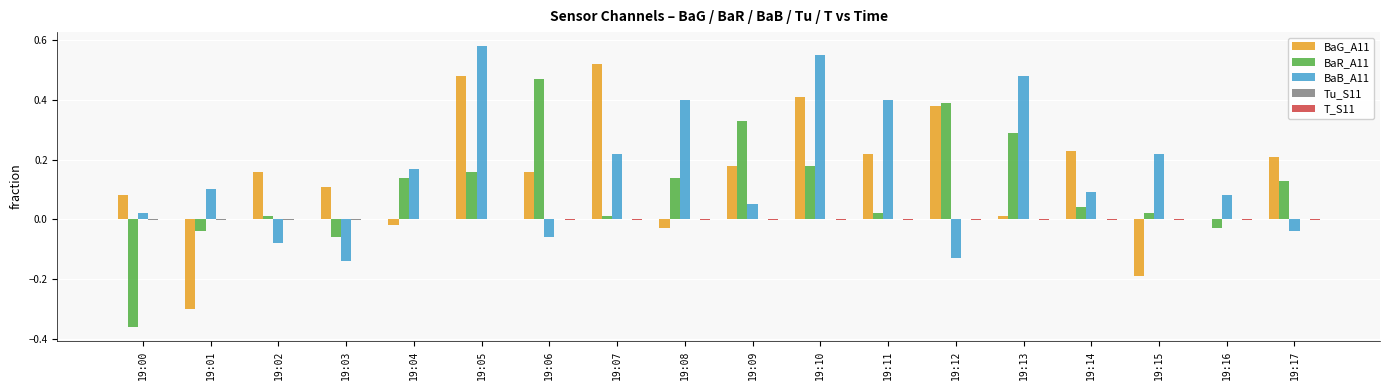

Which category has the highest value in the BaG_A11 series?

19:07